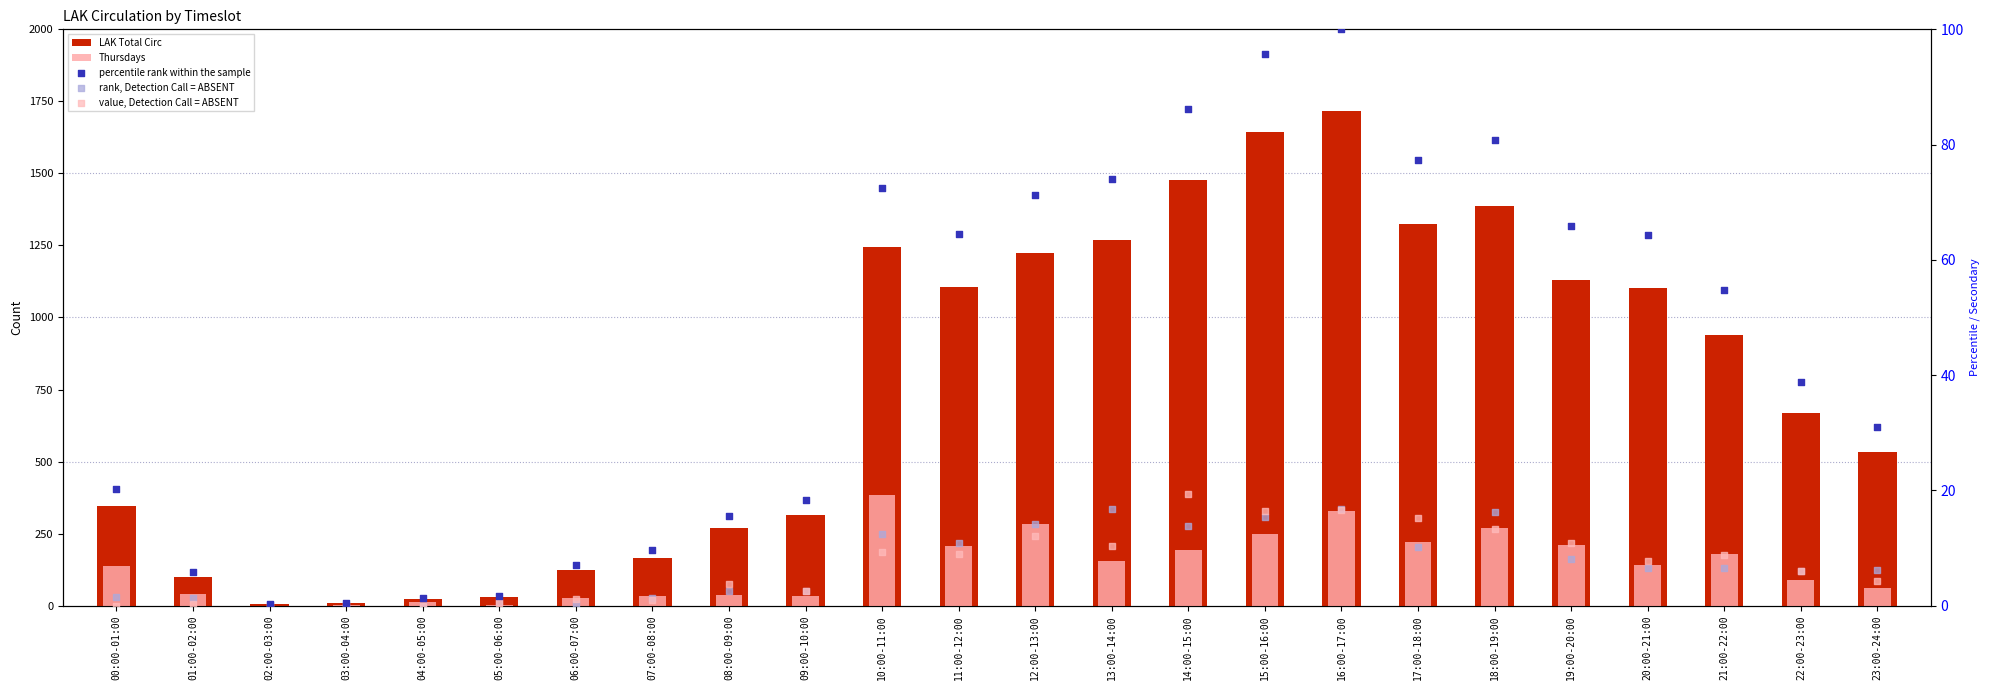

Which series reaches the maximum Y coordinate?

LAK Total Circ